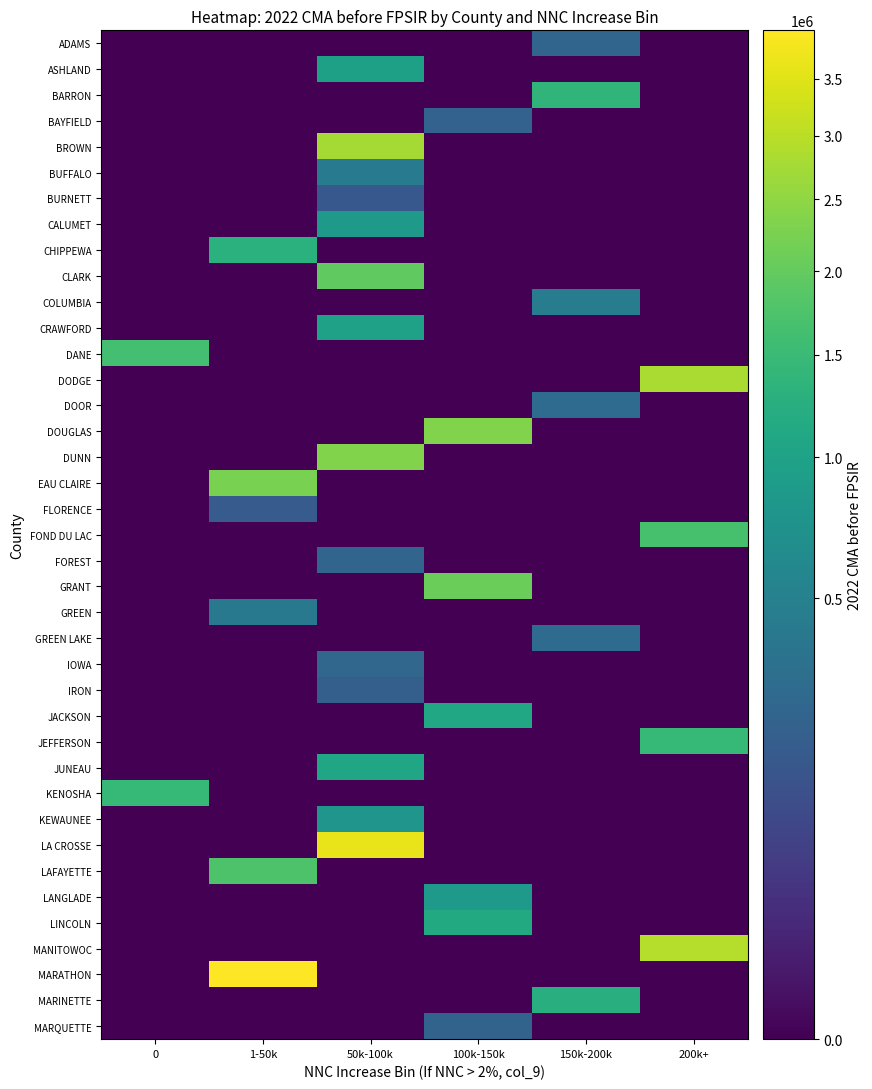

Which series has the largest total across all categories?

MARATHON